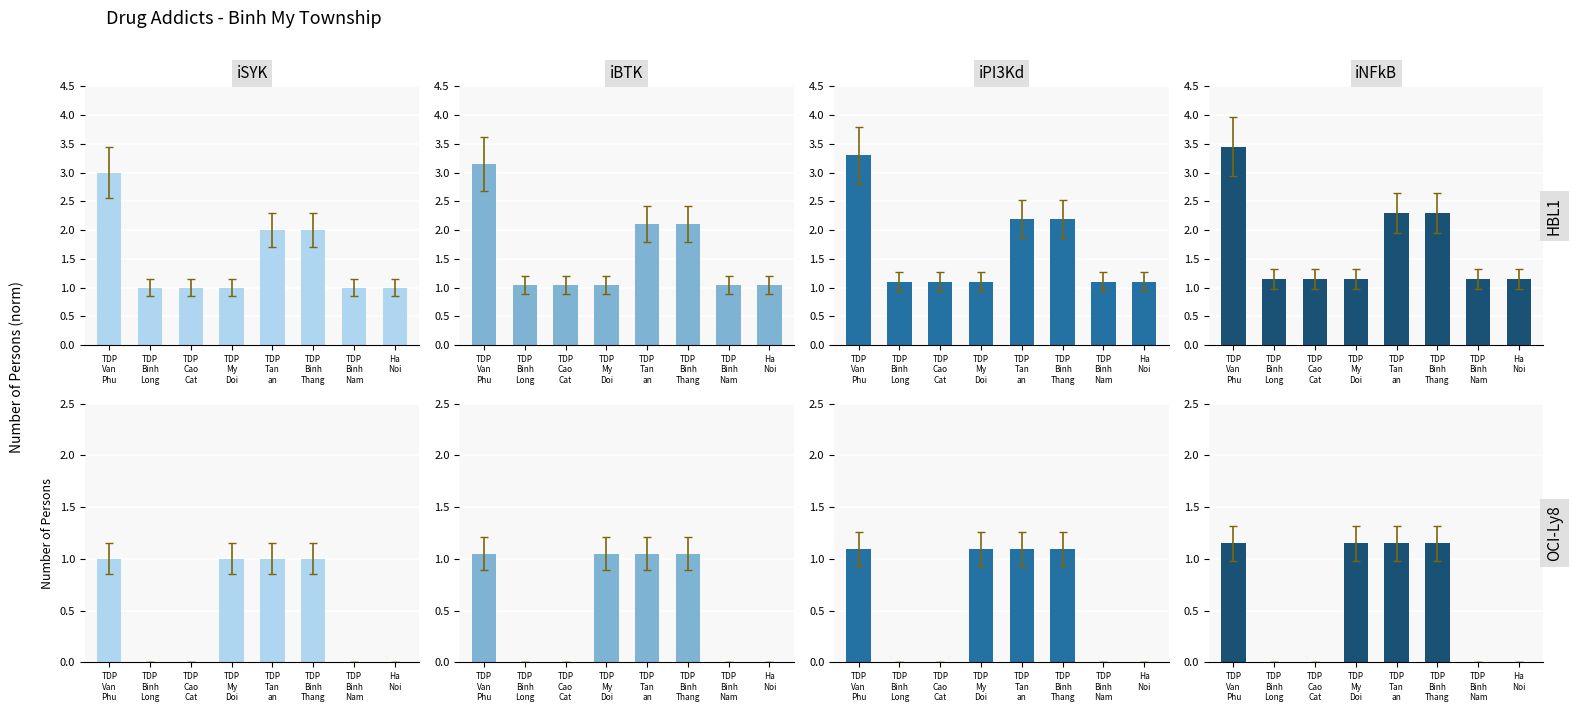

How many series are shown in this chart?

4